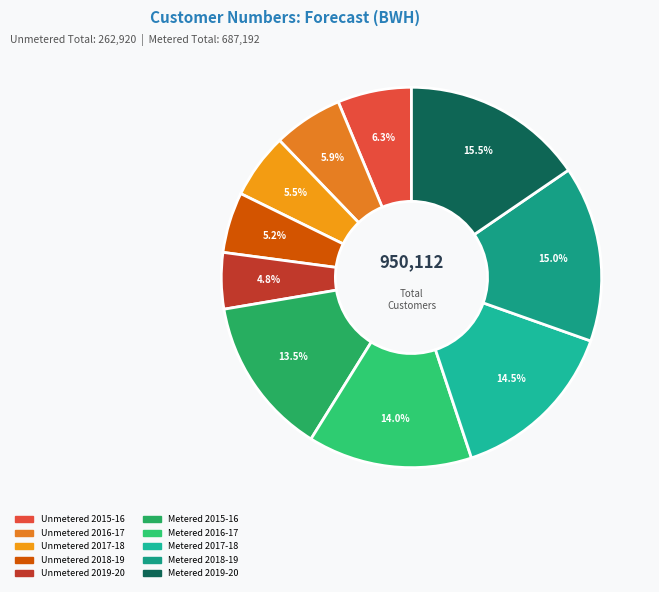

Which slice is the smallest?

Unmetered 2019-20